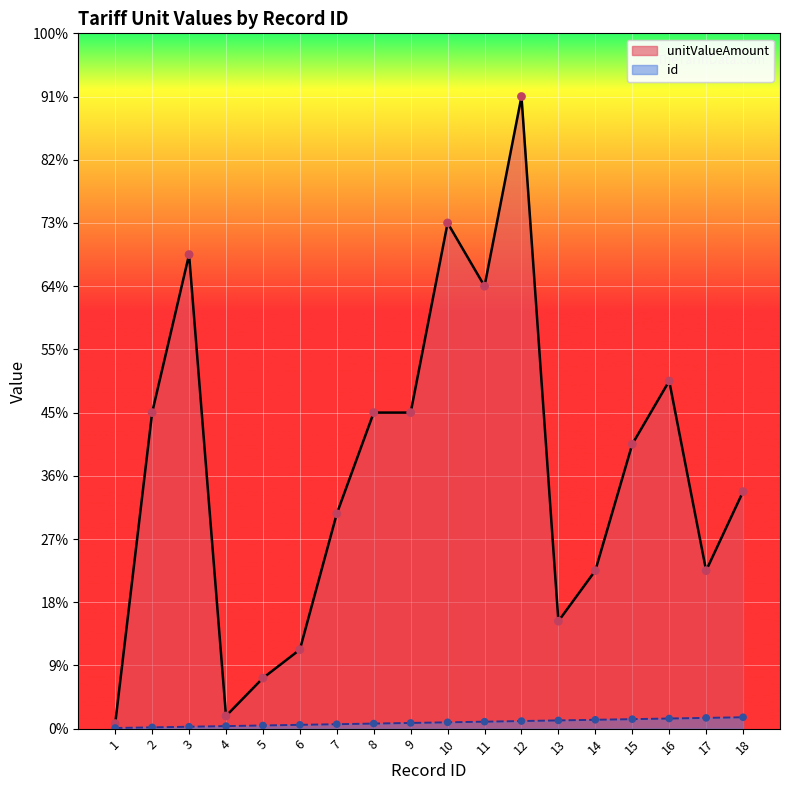

Which series has the widest spread of Y values?

unitValueAmount